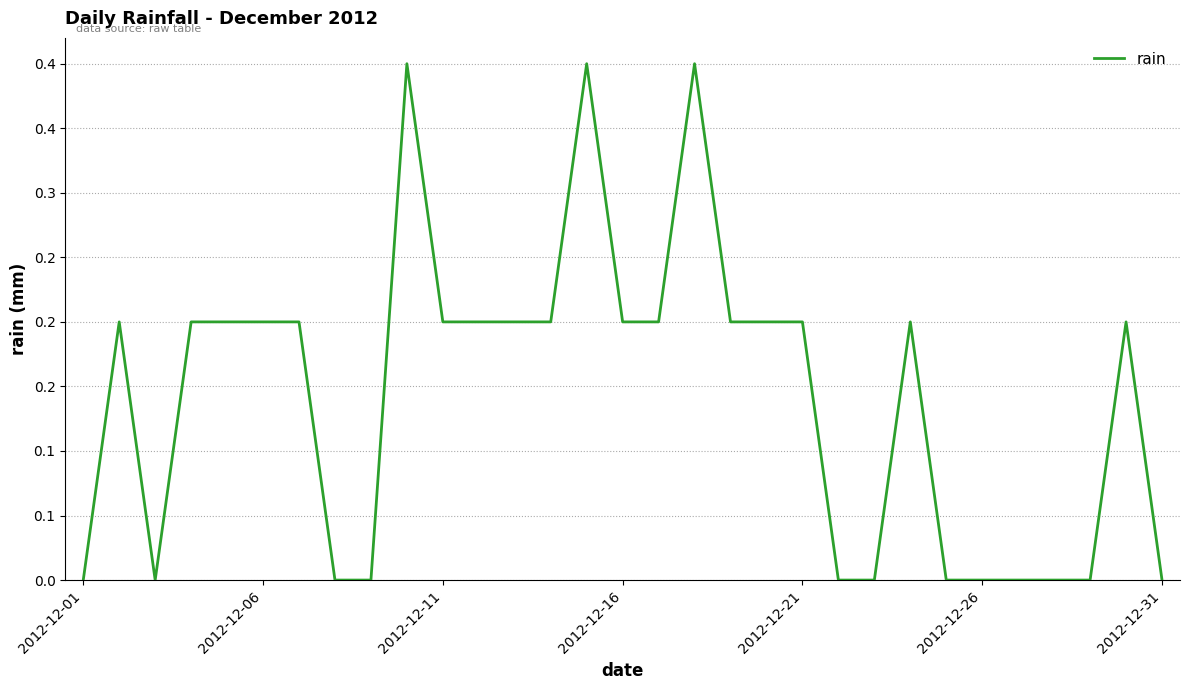

At which label is the value closest to 0?

2012-12-01